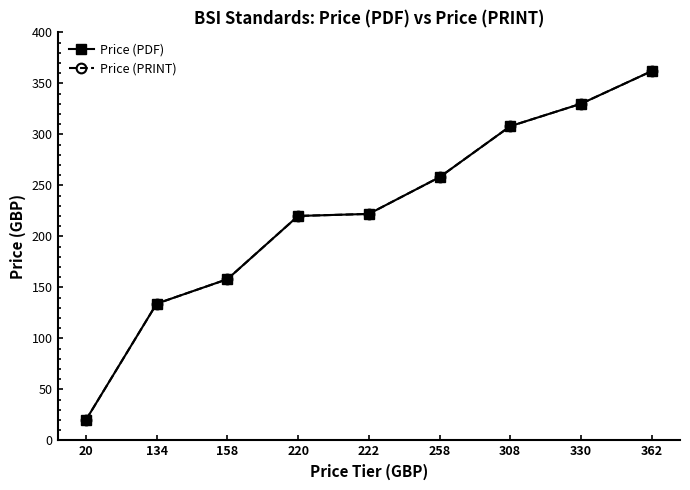

List the labels in order of Price (PDF) value, largest first.

362, 330, 308, 258, 222, 220, 158, 134, 20